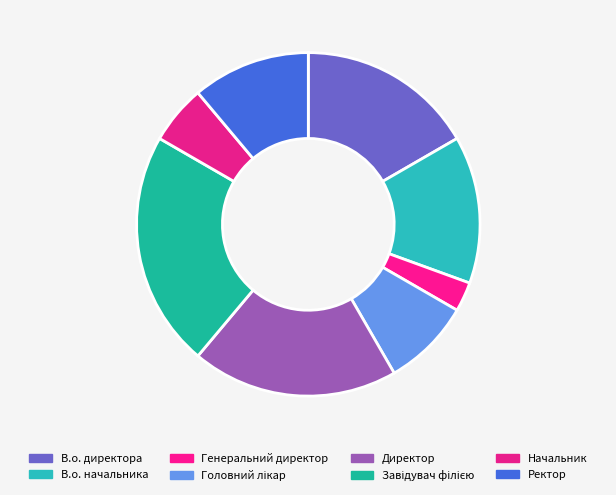

Count the number of slices in the pie.

8